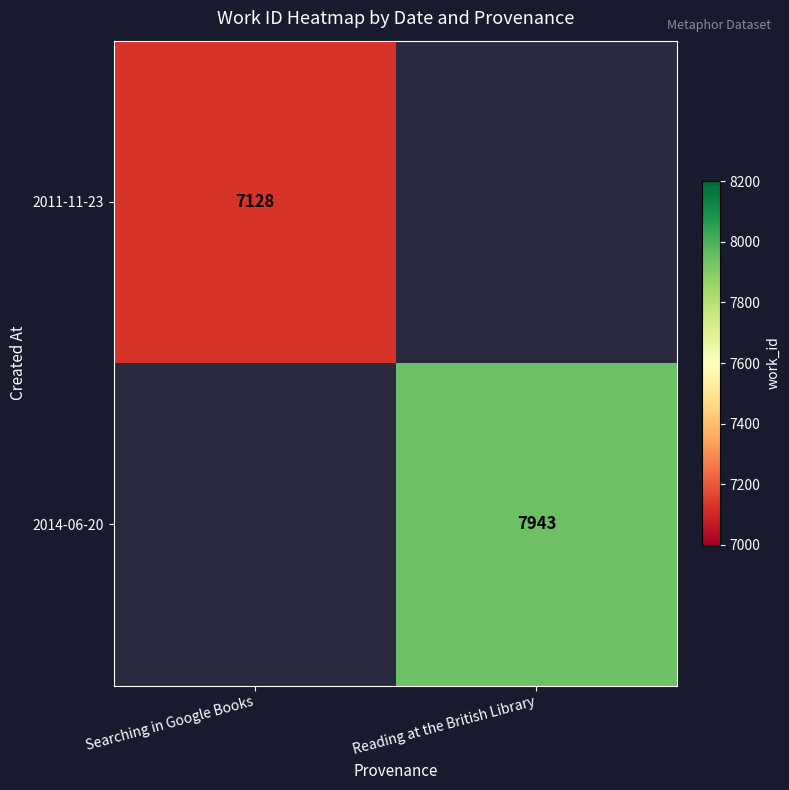

The value of 2014-06-20 at Reading at the British Library is 11081. True or false?

False